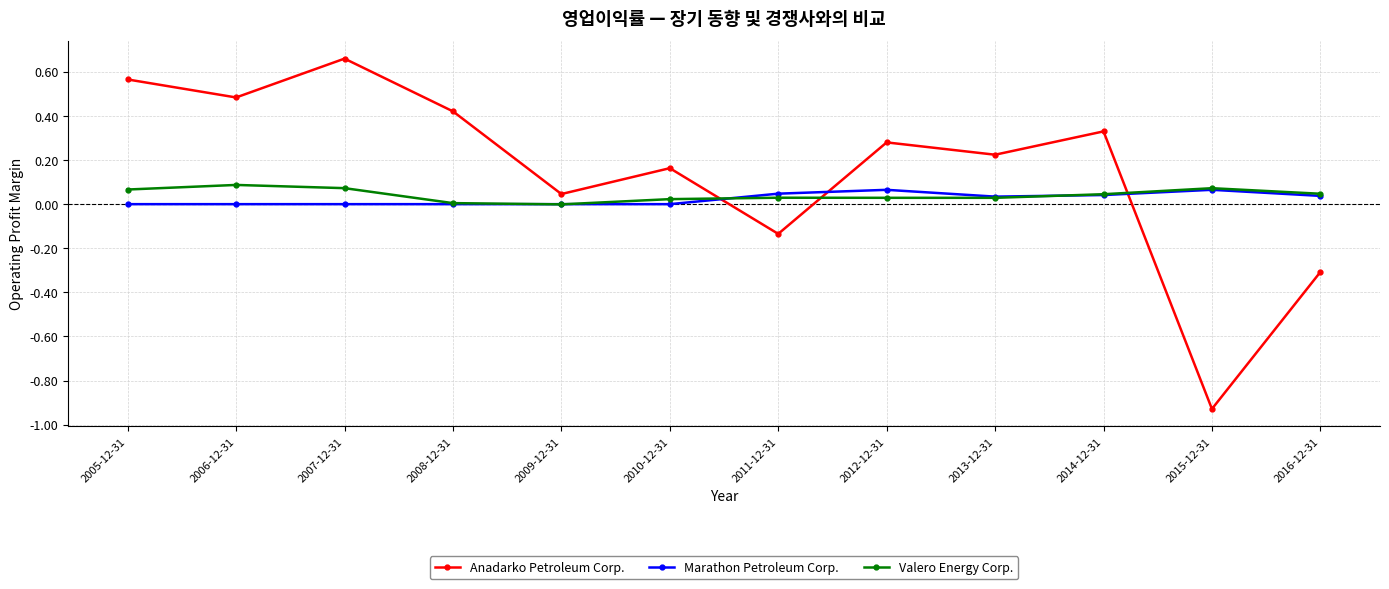

The value of Anadarko Petroleum Corp. at 2014-12-31 is 0.1. True or false?

False